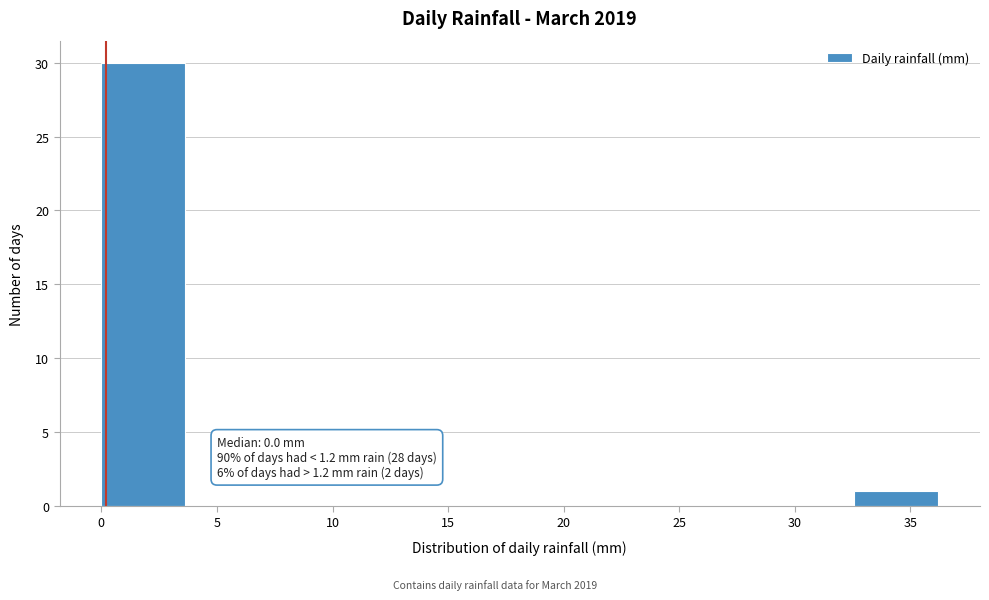

Over which range of the x-axis is the bar tallest?

0.0 to 3.5